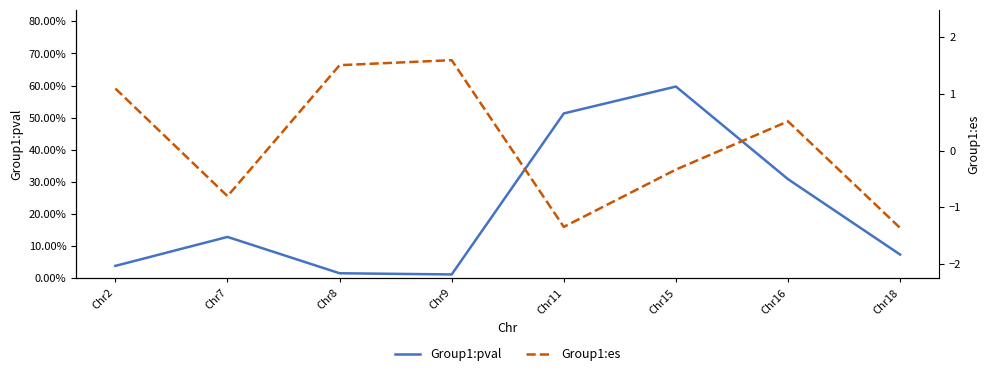

What is the approximate value of Group1:es at Chr18?

-1.4